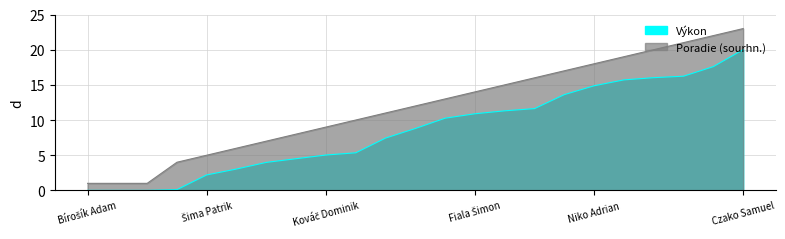

Rank the categories by Poradie (sourhn.) value from highest to lowest.

Czako Samuel, Muránsky Milan, Škodák Filip, Čmelka Marko, Seko Jakub, Niko Adrian, Paterek Tomáš, Vánovský Marián, Jarábek Marco, Fiala Šimon, Pačes Viktor, Szúcs Róbert, Tóth Gergó, Žiačik Andrej, Kováč Dominik, Rojka Tomáš, Larsen Magnus, Laca Matej, Šima Patrik, Nemec Jakub, Bírošík Adam, Valo Marek, Pavlovič Ivan